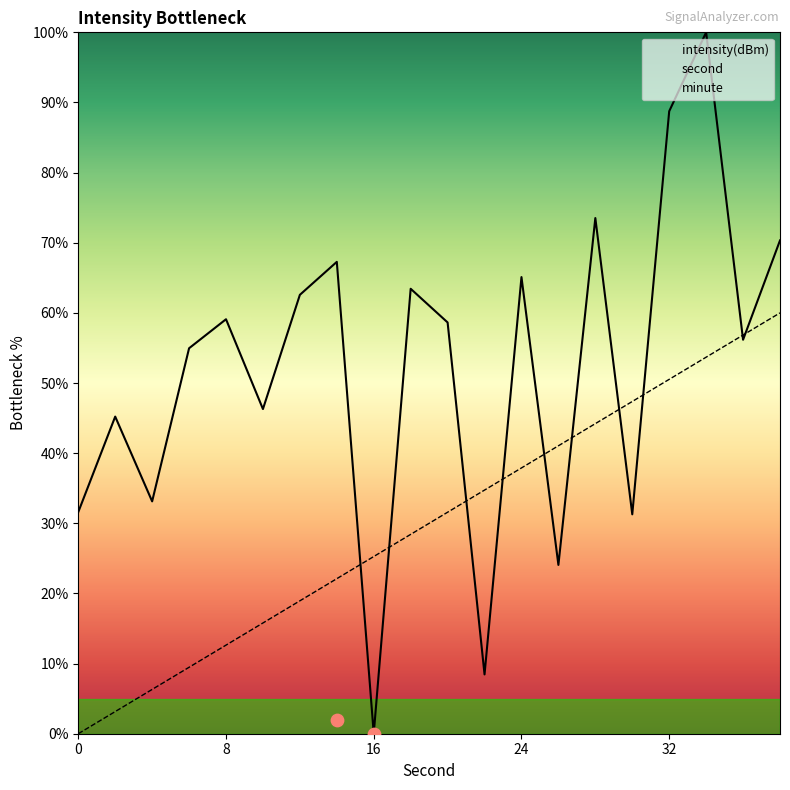

Is the value of second at 26 greater than the value of intensity(dBm) at 18?

No